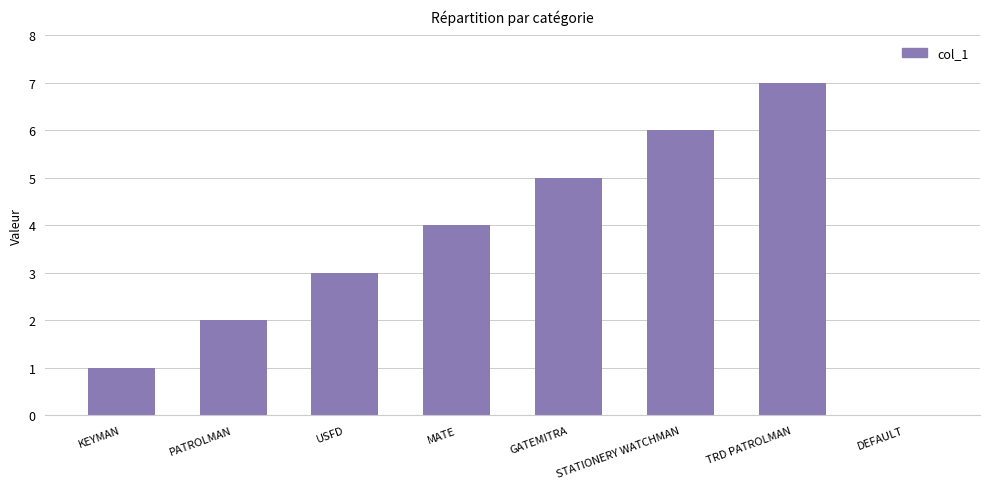

The chart shows a value of 5 at GATEMITRA. True or false?

True